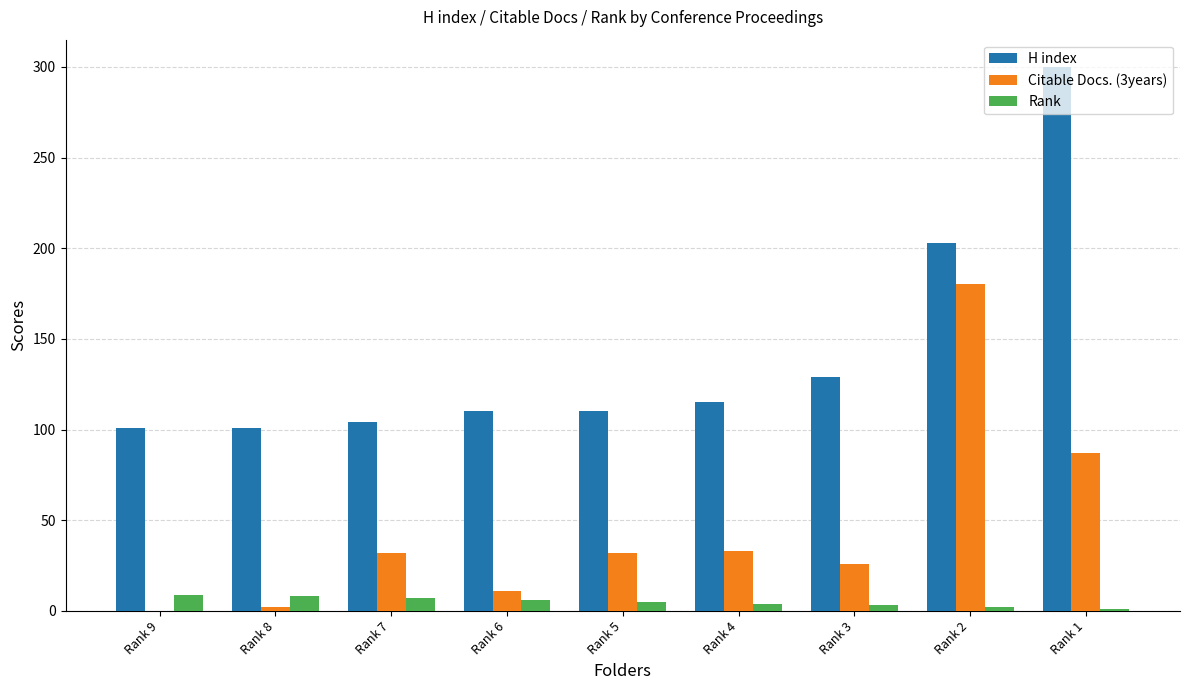

Is the value of H index at Rank 2 greater than the value of Rank at Rank 1?

Yes